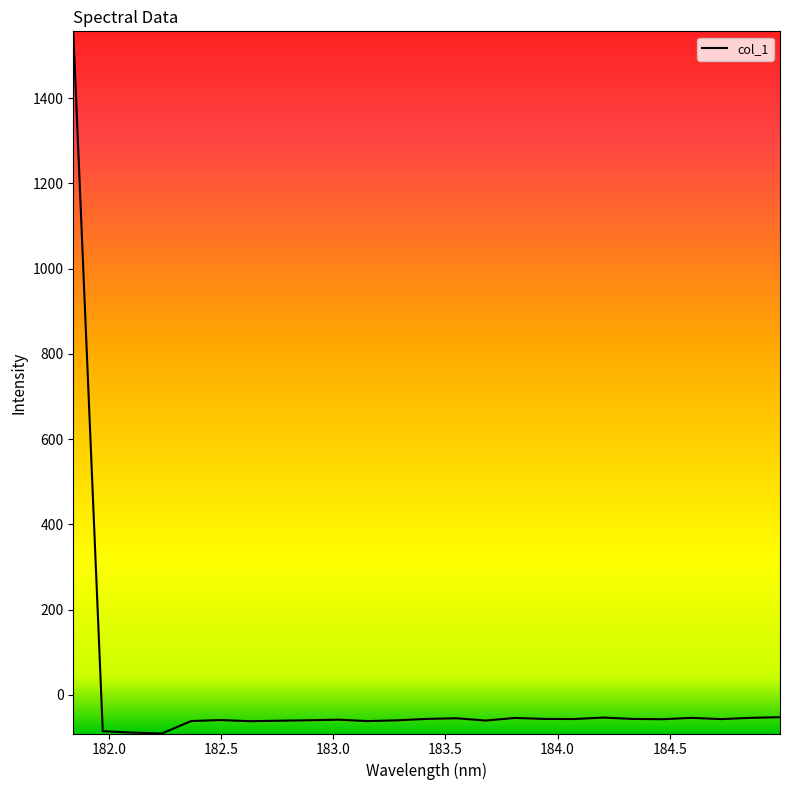

What is the greatest value displayed?

1557.0